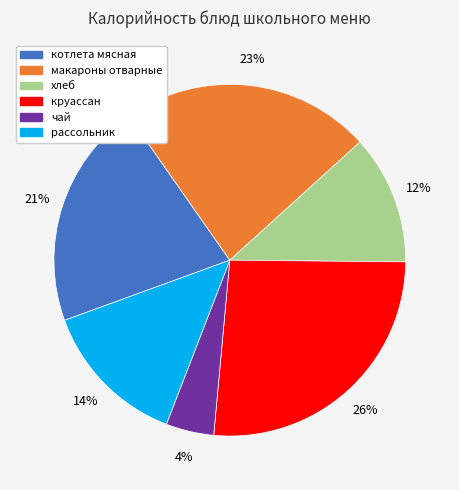

What percentage is the рассольник slice, to the nearest percent?

14%